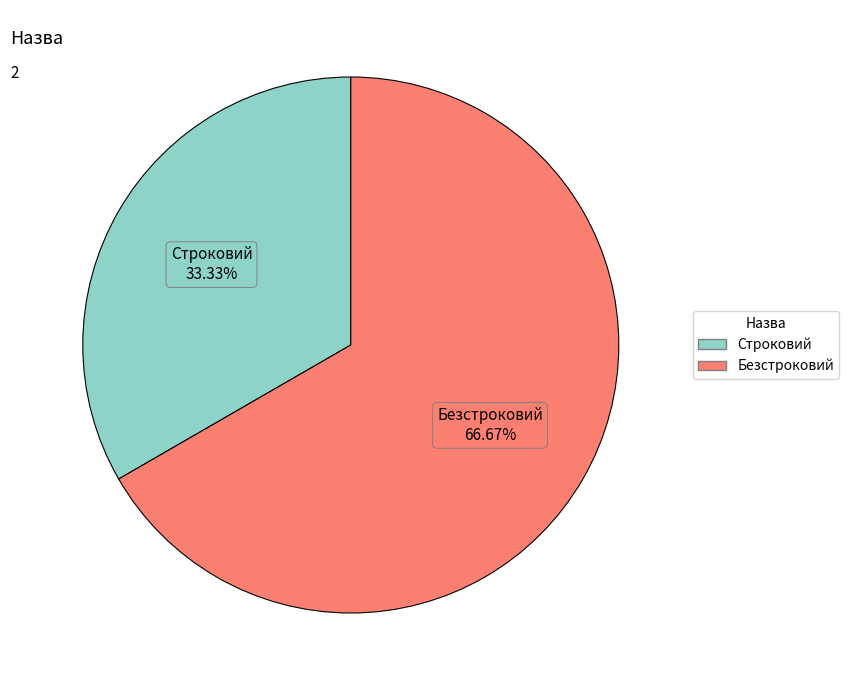

How many slices are in this pie chart?

2